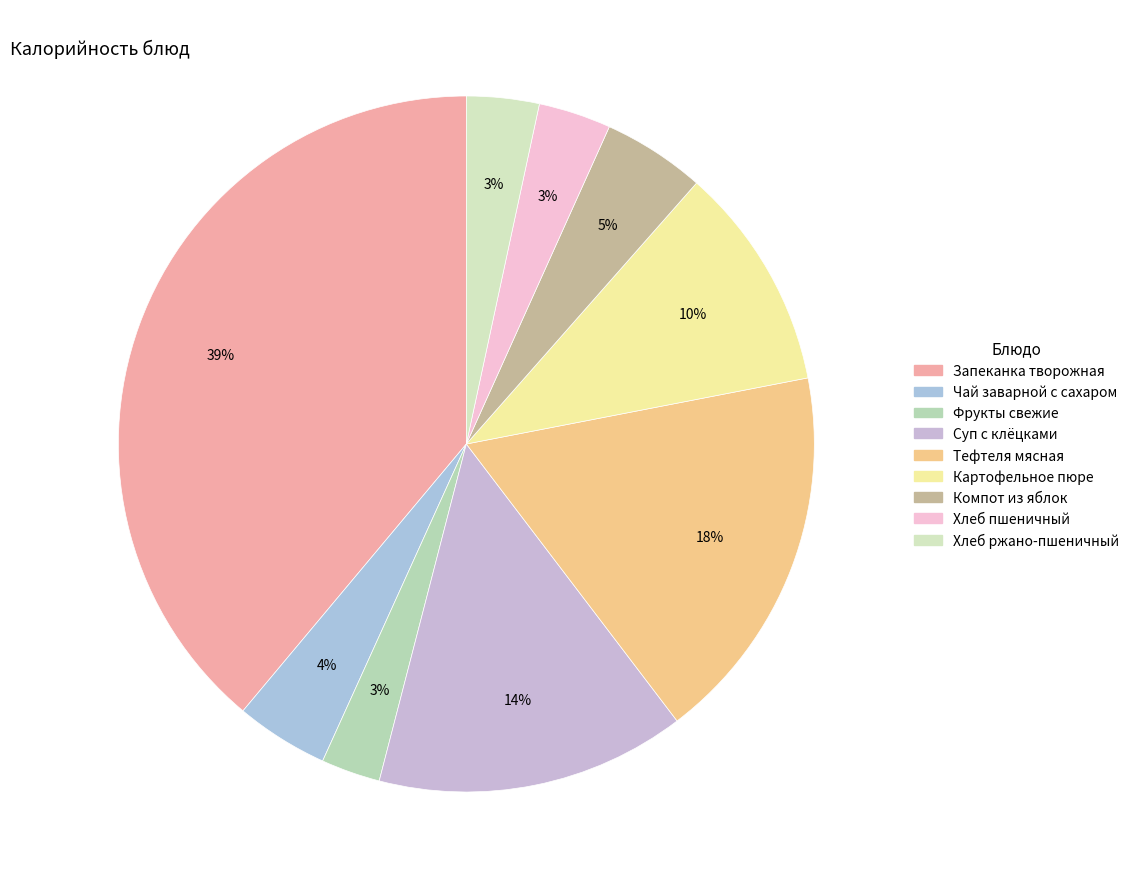

How many slices are in this pie chart?

9